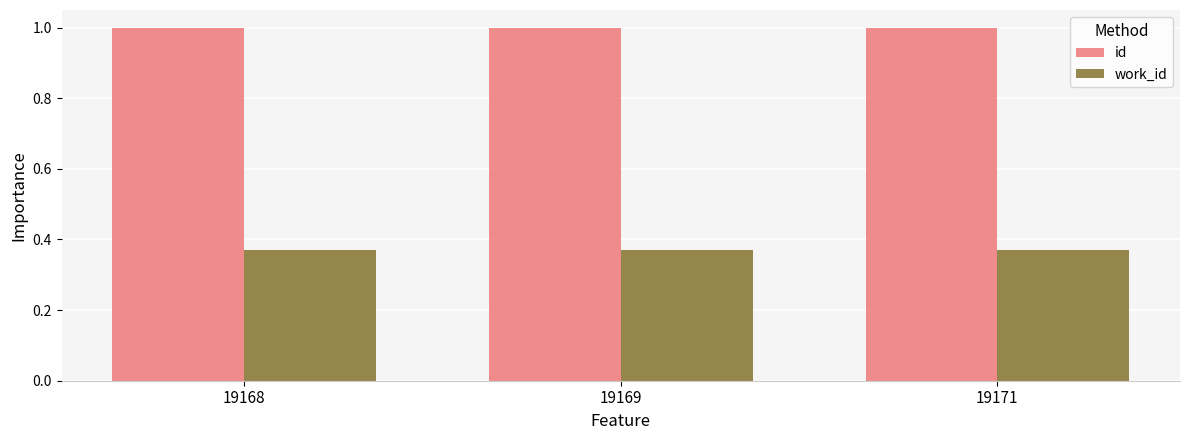

The value of work_id at 19169 is 0.2. True or false?

False